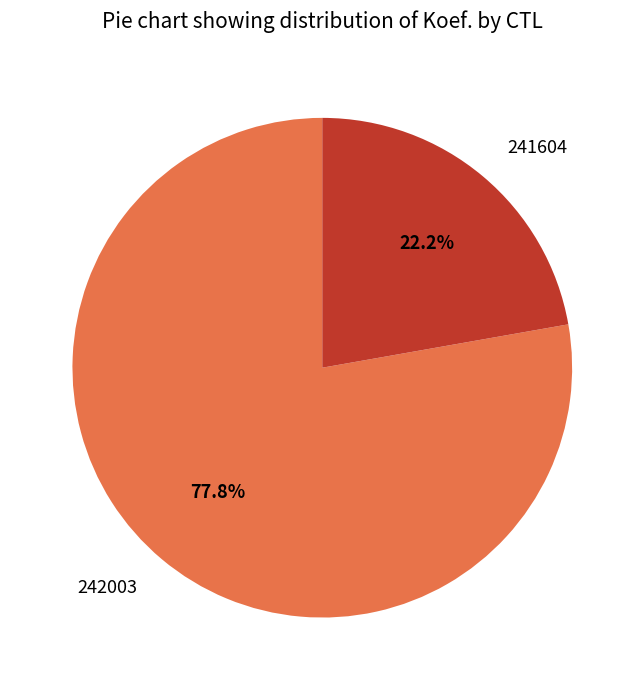

Which category has the biggest portion of the pie?

242003